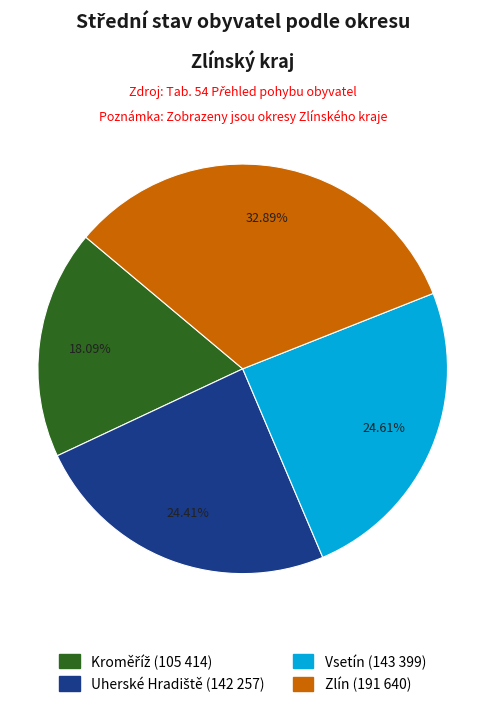

Is there any slice that represents more than half of the pie?

No